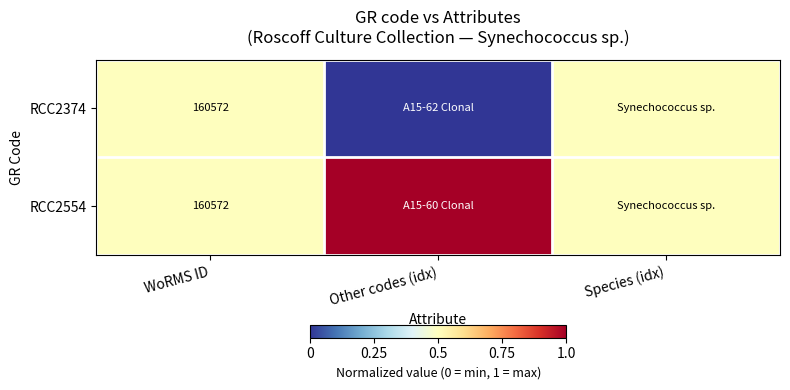

True or false: RCC2374 has a value of 160572.0 at WoRMS ID.

True